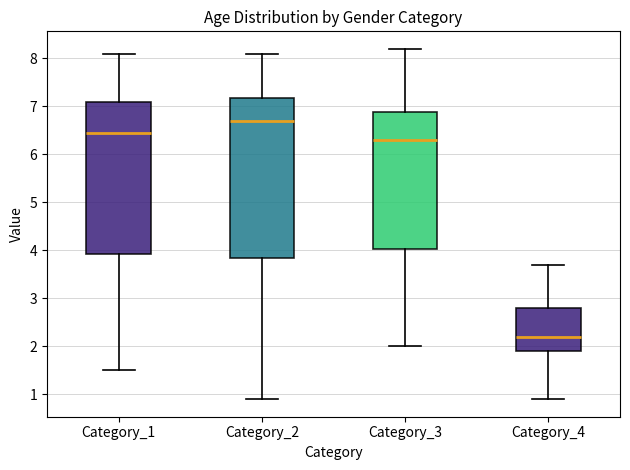

Reading left to right, transcribe this box plot: for each box, give where its median line is, the range the box spans, and where its two whiskers end, as read against the y-axis. The values are not printed on the chart, so give them approximately, as read against the axis.

Category_1: median 6.5, box 3.9 to 7.1, whiskers 1.5 to 8.1
Category_2: median 6.7, box 3.9 to 7.2, whiskers 0.9 to 8.1
Category_3: median 6.3, box 4.0 to 6.9, whiskers 2.0 to 8.2
Category_4: median 2.2, box 1.9 to 2.8, whiskers 0.9 to 3.7